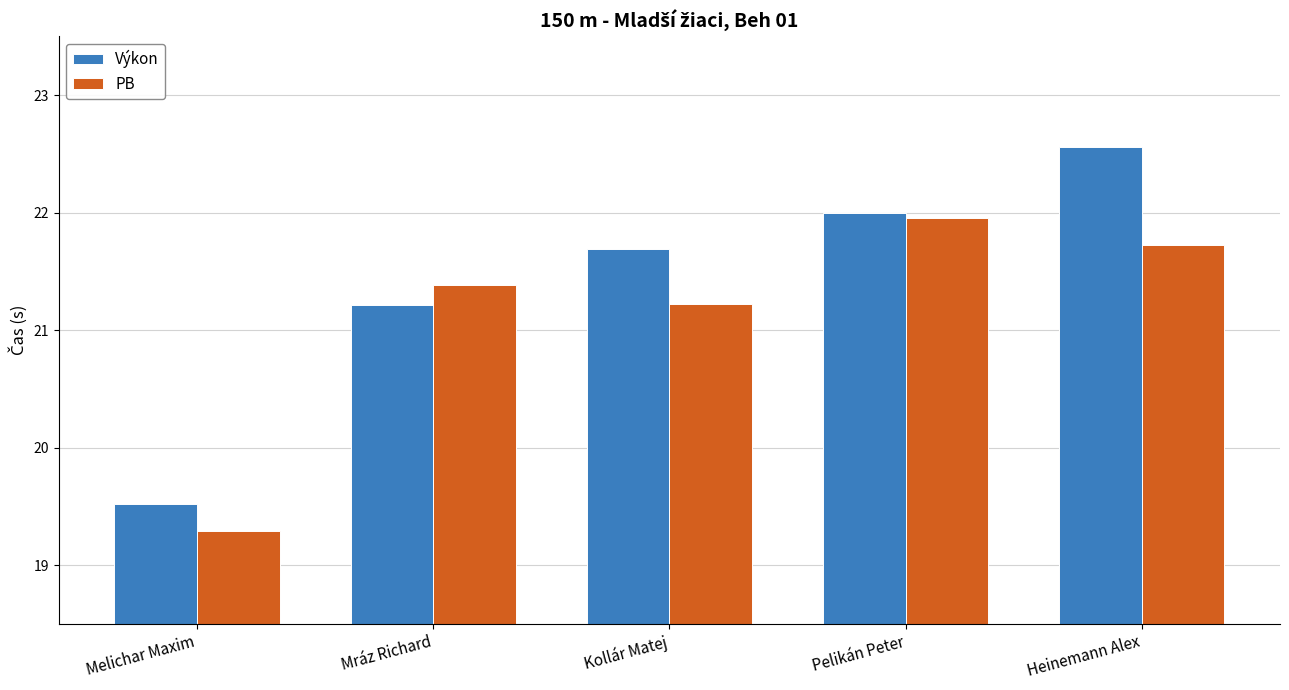

Where does the PB series first go above 21?

Mráz Richard